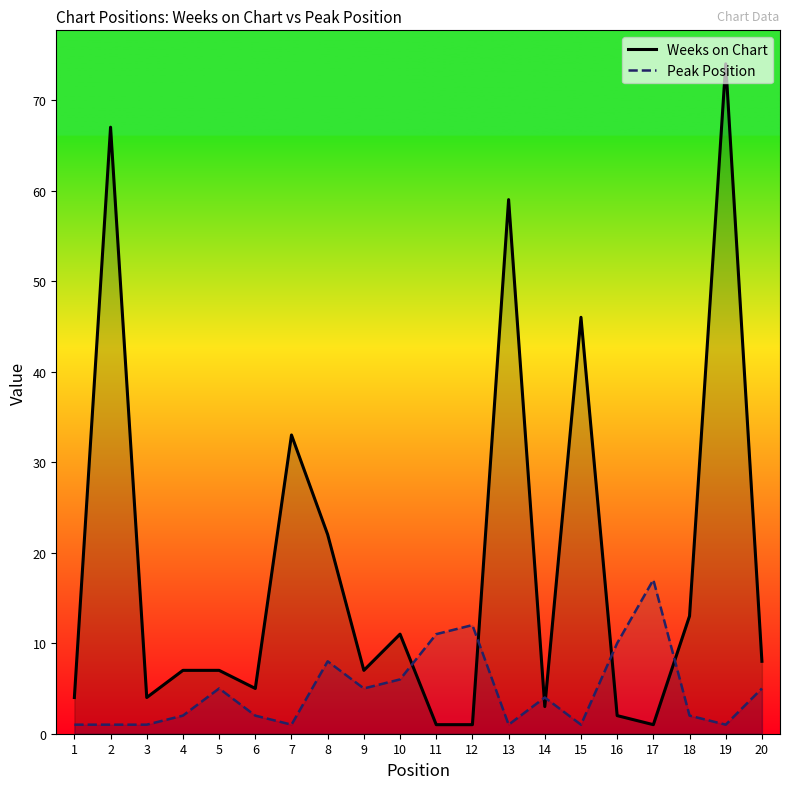

Which label corresponds to the largest value in the chart?

19